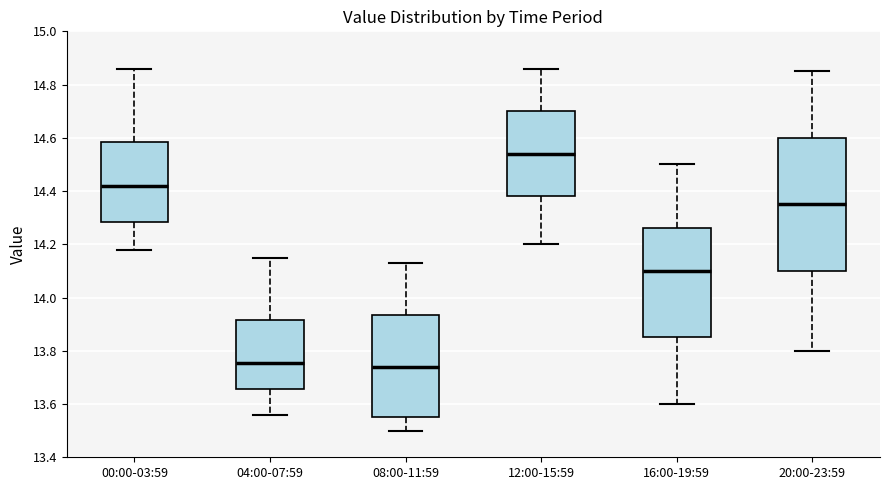

Reading left to right, read every box against the y-axis: the position of its median line, the range the box covers, and the ends of its whiskers. The values are not printed on the chart, so give them approximately, as read against the axis.

00:00-03:59: median 14.42, box 14.28 to 14.58, whiskers 14.18 to 14.86
04:00-07:59: median 13.76, box 13.66 to 13.92, whiskers 13.56 to 14.16
08:00-11:59: median 13.74, box 13.56 to 13.94, whiskers 13.50 to 14.14
12:00-15:59: median 14.54, box 14.38 to 14.70, whiskers 14.20 to 14.86
16:00-19:59: median 14.10, box 13.86 to 14.26, whiskers 13.60 to 14.50
20:00-23:59: median 14.36, box 14.10 to 14.60, whiskers 13.80 to 14.86